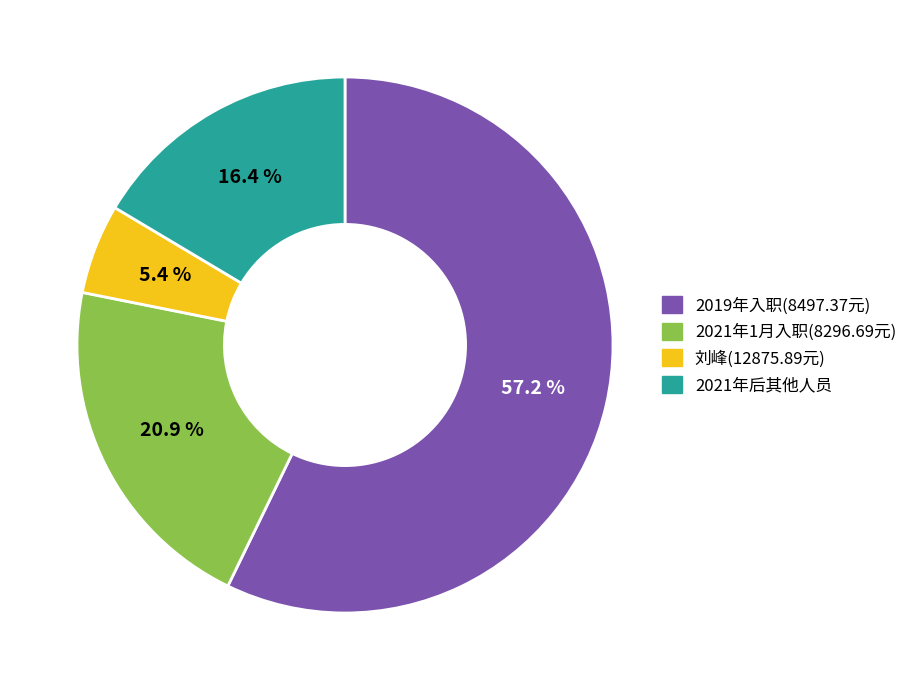

Is the sum of 2019年入职(8497.37元) and 刘峰(12875.89元) greater than half?

Yes